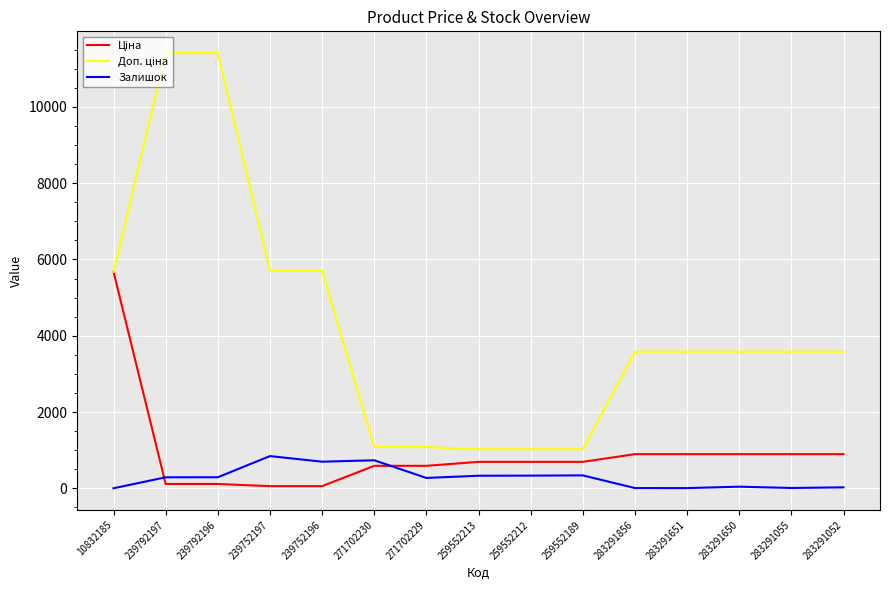

What is the total value across all series at 271702229?

1943.6